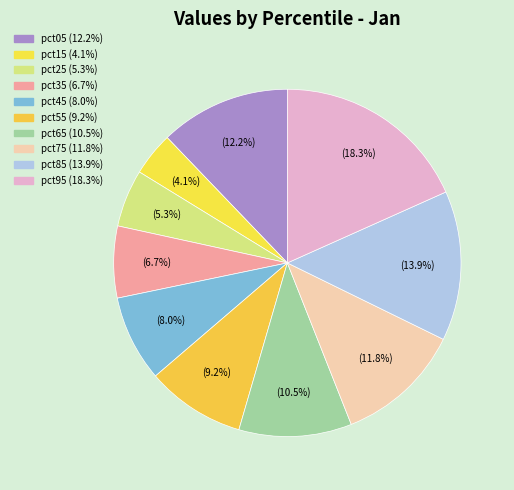

What percentage do pct95 and pct35 together represent?

25.0%